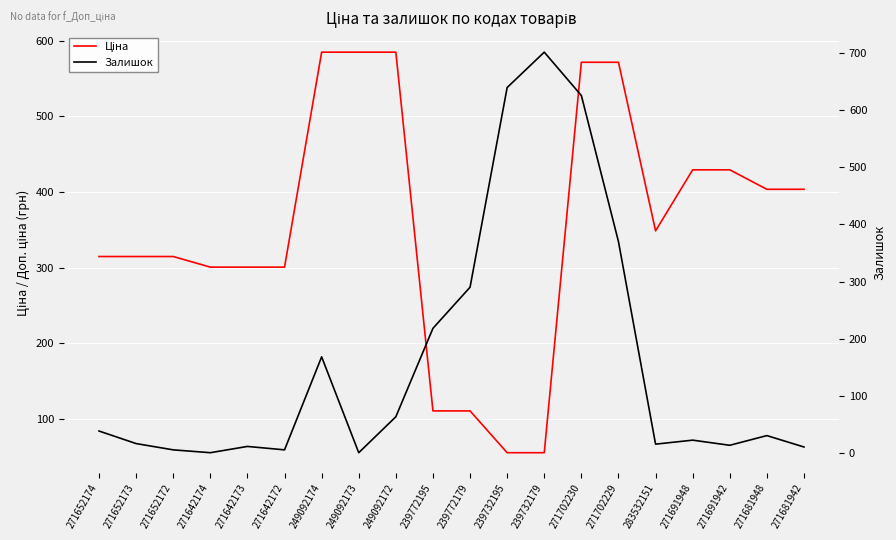

Rank the series by their average value, from highest to lowest.

Ціна, Залишок